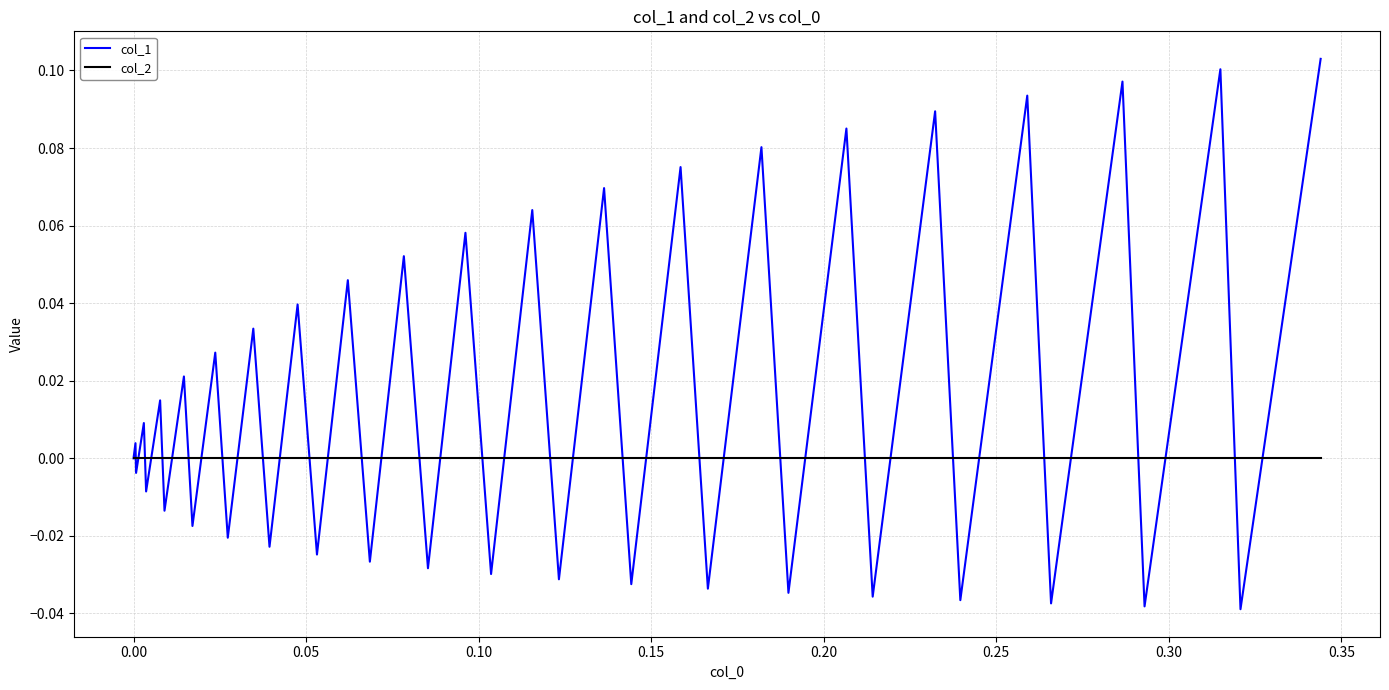

List the series in order of their peak value, highest first.

col_1, col_2